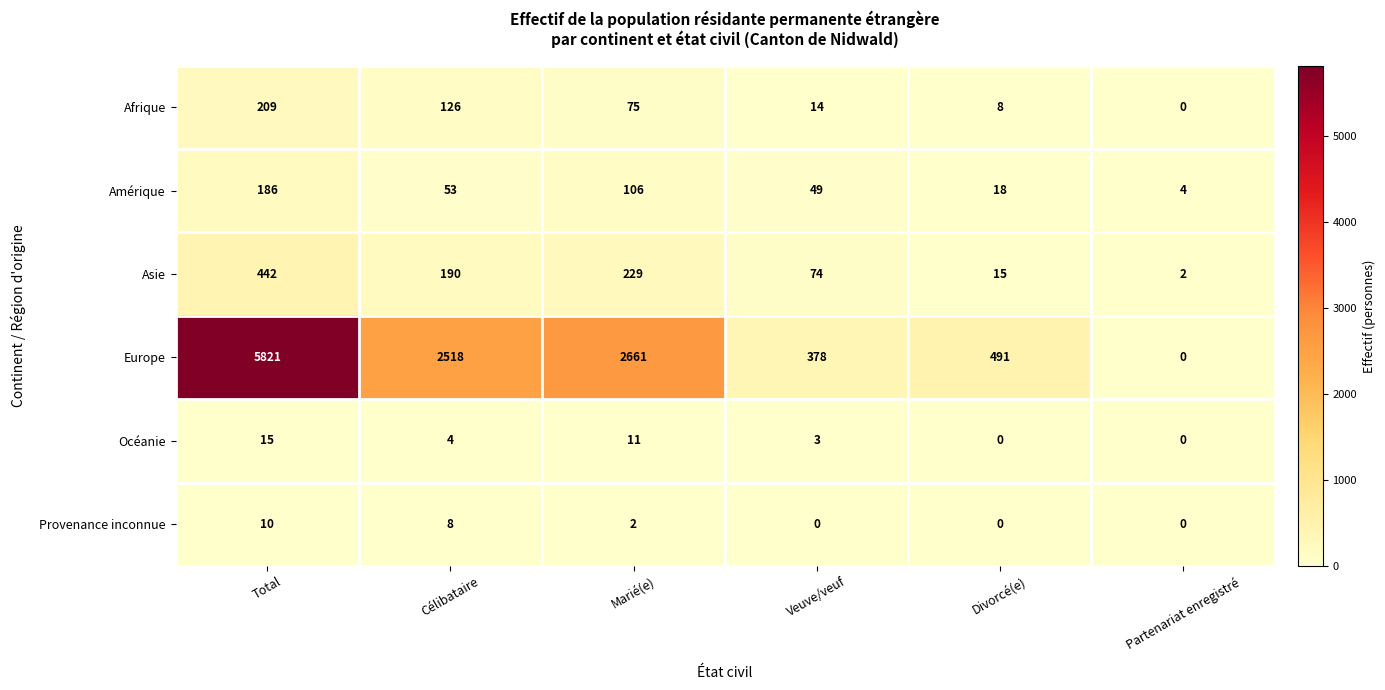

Which label corresponds to the largest value in the chart?

Total